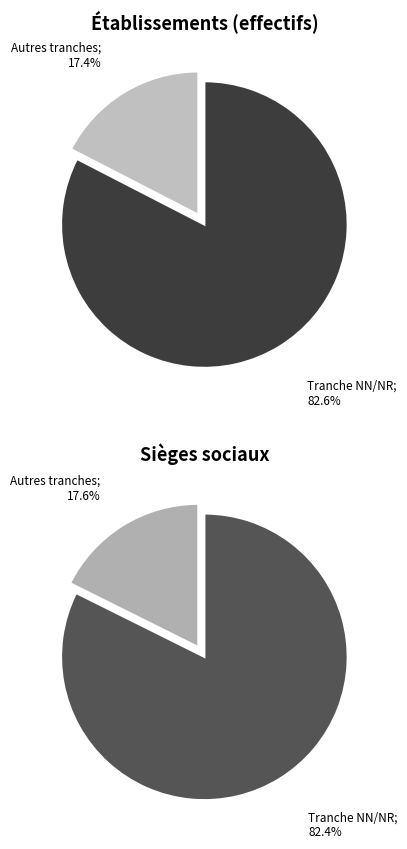

Is there any slice that represents more than half of the pie?

Yes